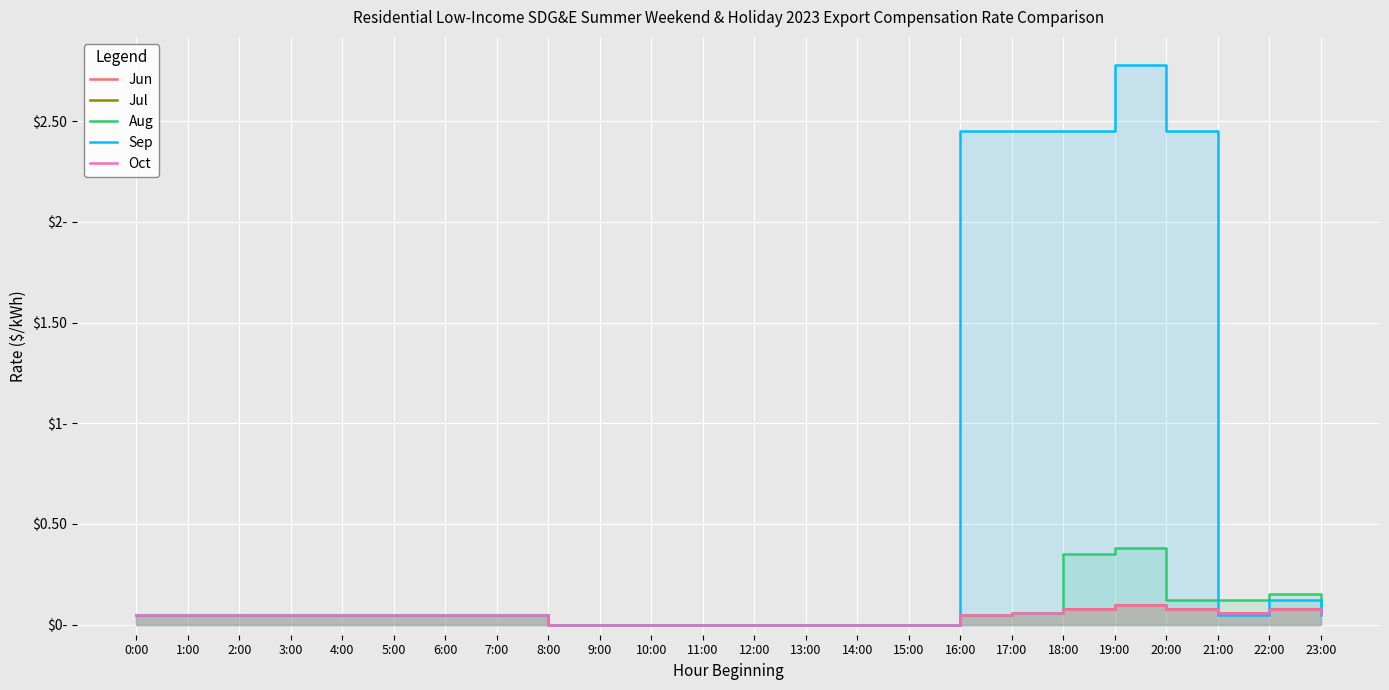

Is it true that Sep equals 0.0 at 11:00?

True